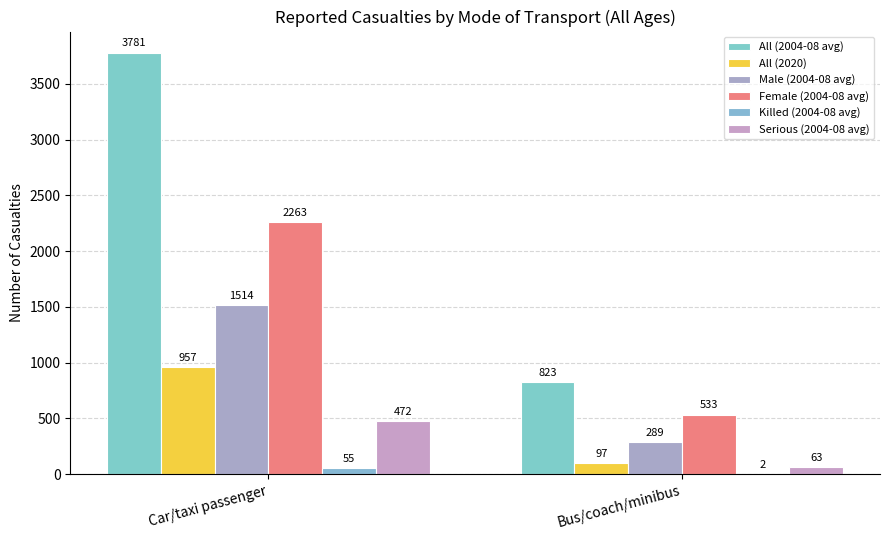

Reading left to right, list all the values displayed in this chart.

All (2004-08 avg): 3781	823
All (2020): 957	97
Male (2004-08 avg): 1514	289
Female (2004-08 avg): 2263	533
Killed (2004-08 avg): 55	2
Serious (2004-08 avg): 472	63